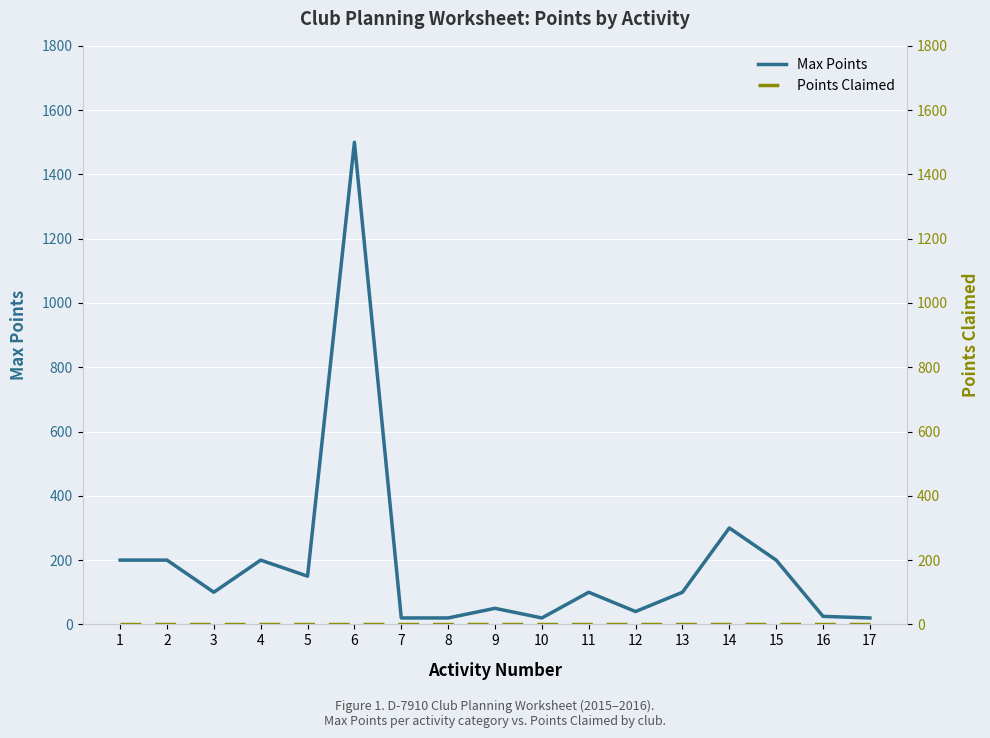

Reading left to right, transcribe all the data shown in this chart.

Max Points: 200	200	100	200	150	1500	20	20	50	20	100	40	100	300	200	25	20
Points Claimed: 0	0	0	0	0	0	0	0	0	0	0	0	0	0	0	0	0